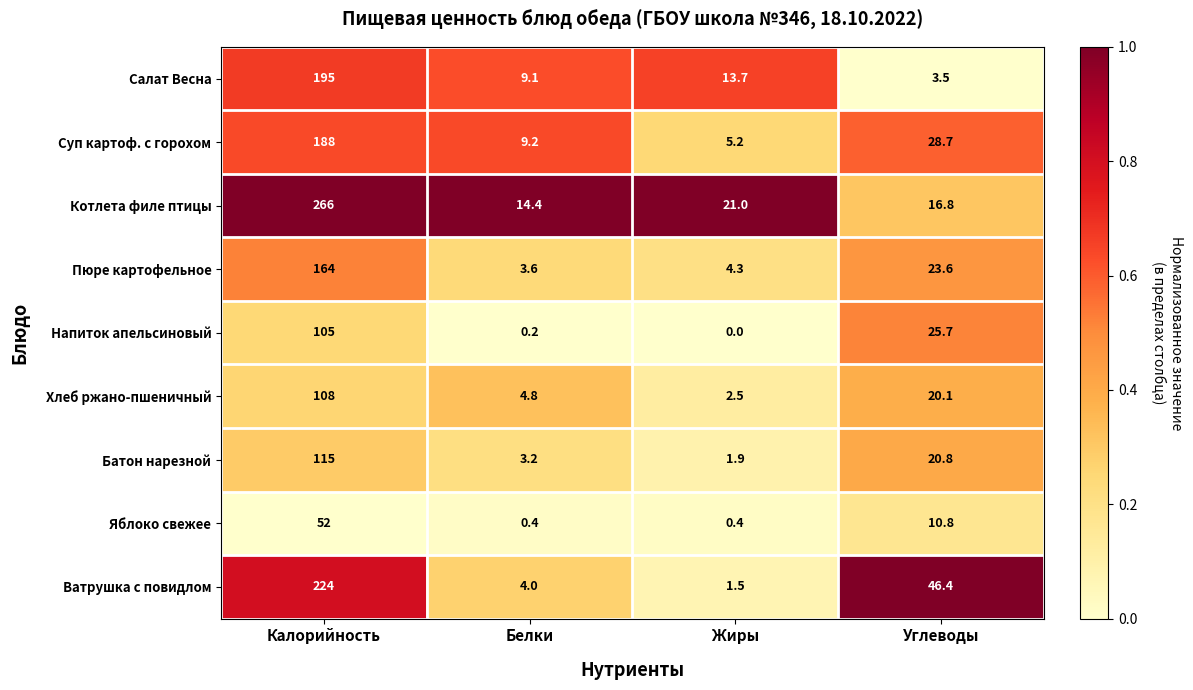

Where does the Пюре картофельное series first go above 23?

Калорийность